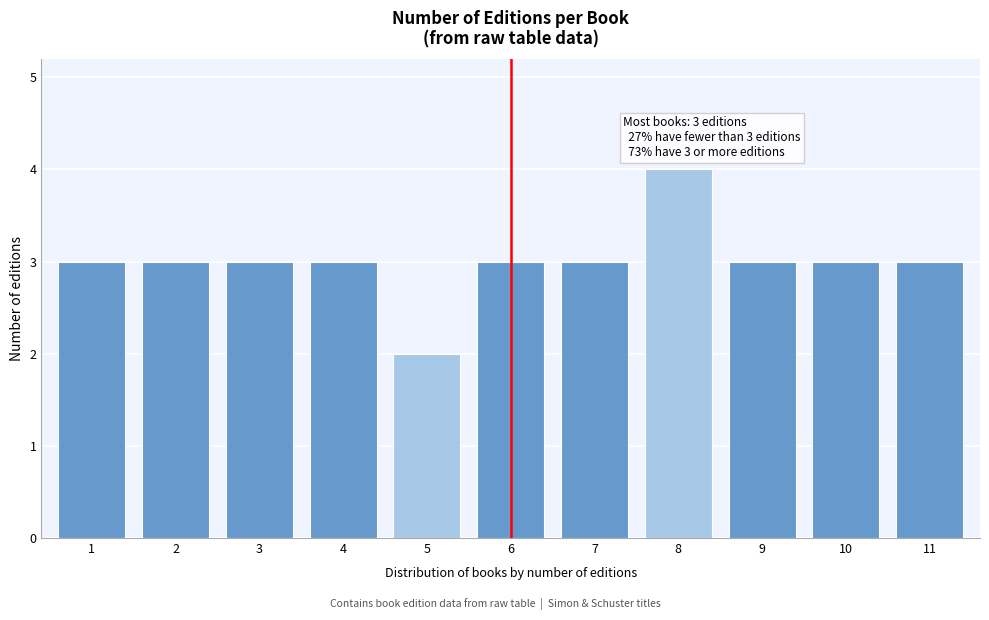

Reading left to right, what are all the values shown in this chart?

1=3	2=3	3=3	4=3	5=2	6=3	7=3	8=4	9=3	10=3	11=3